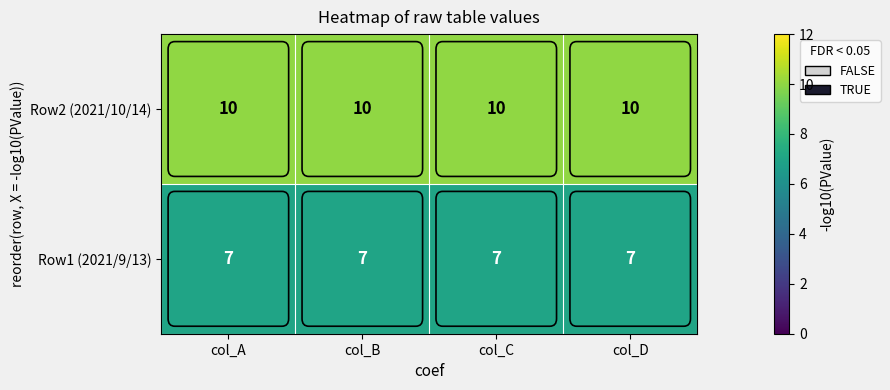

List the series in order of their overall mean, lowest first.

Row1 (2021/9/13), Row2 (2021/10/14)